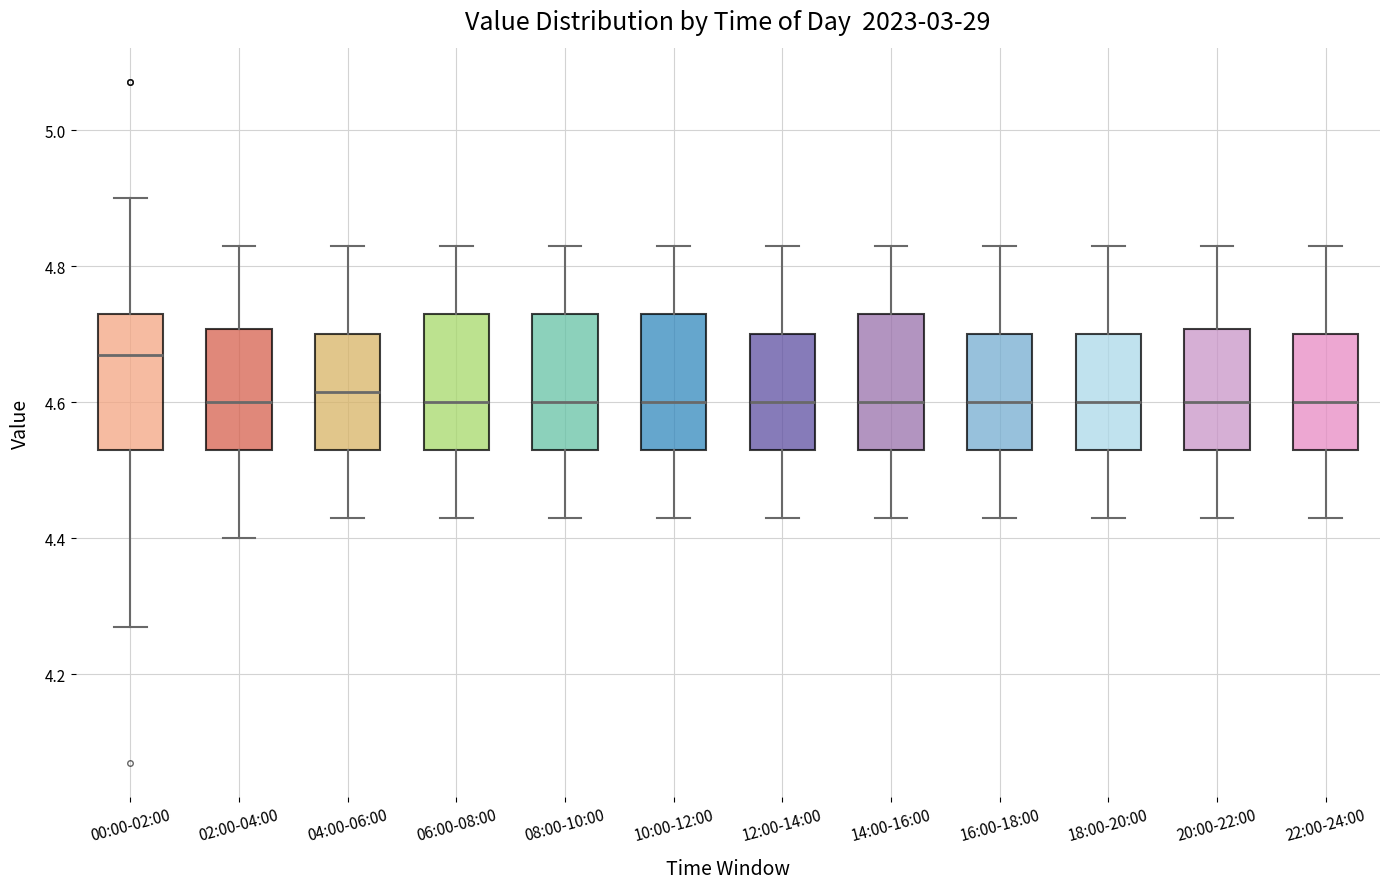

Where does the median line of the box for 08:00-10:00 sit on the y-axis? The values are not printed on the chart, so give them approximately, as read against the axis.

4.60